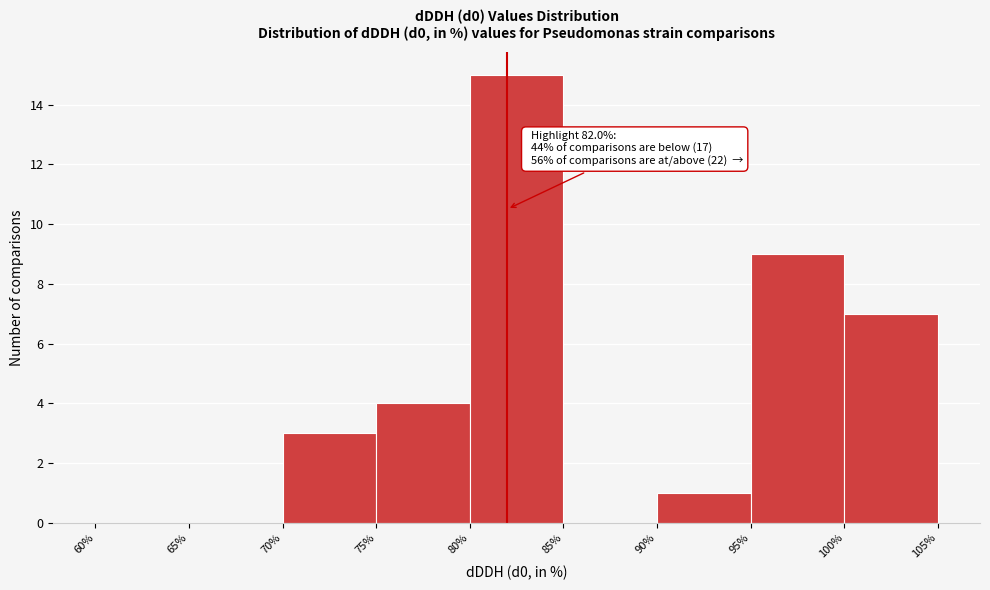

Which range on the x-axis has the tallest bar?

80% to 85%